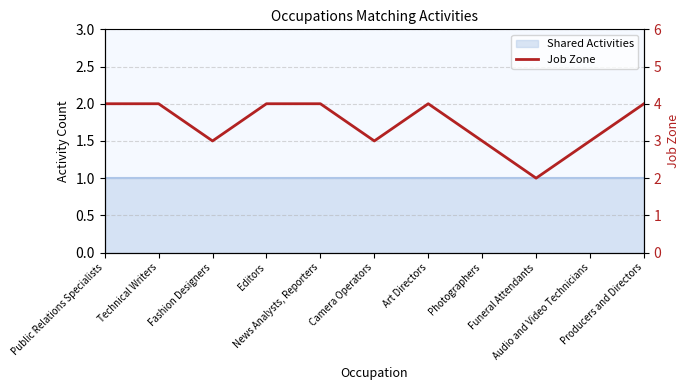

What is the greatest value displayed?

4